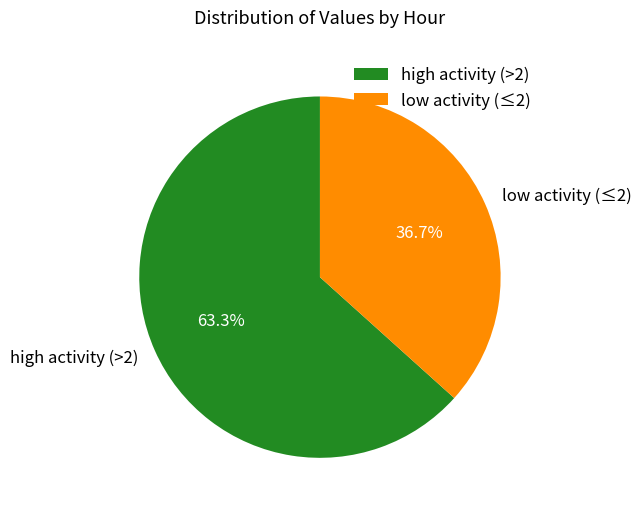

What is the majority slice?

high activity (>2)